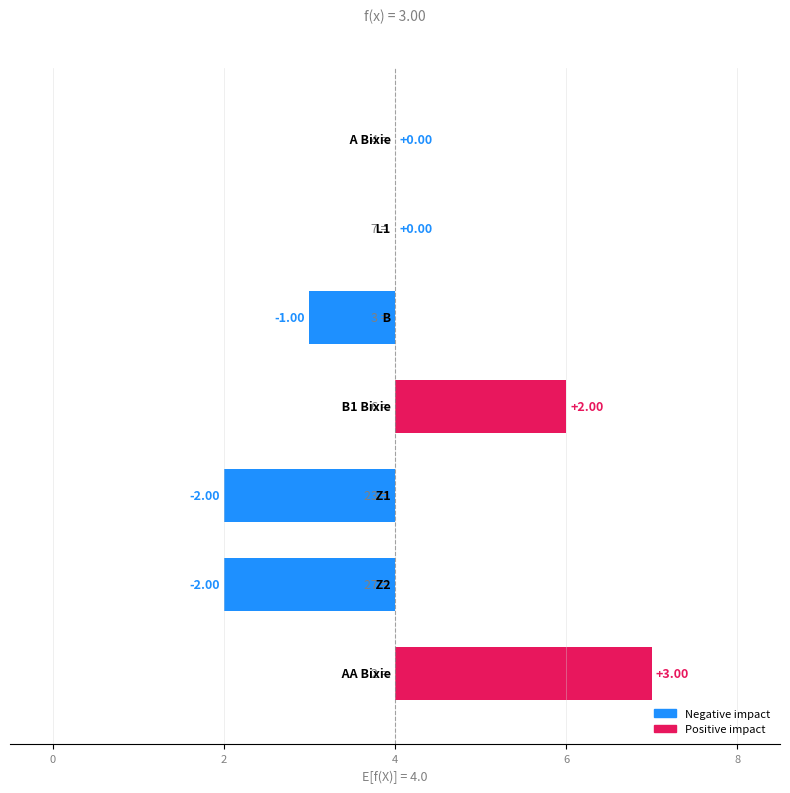

Which has a higher value, 6 or 6?

6